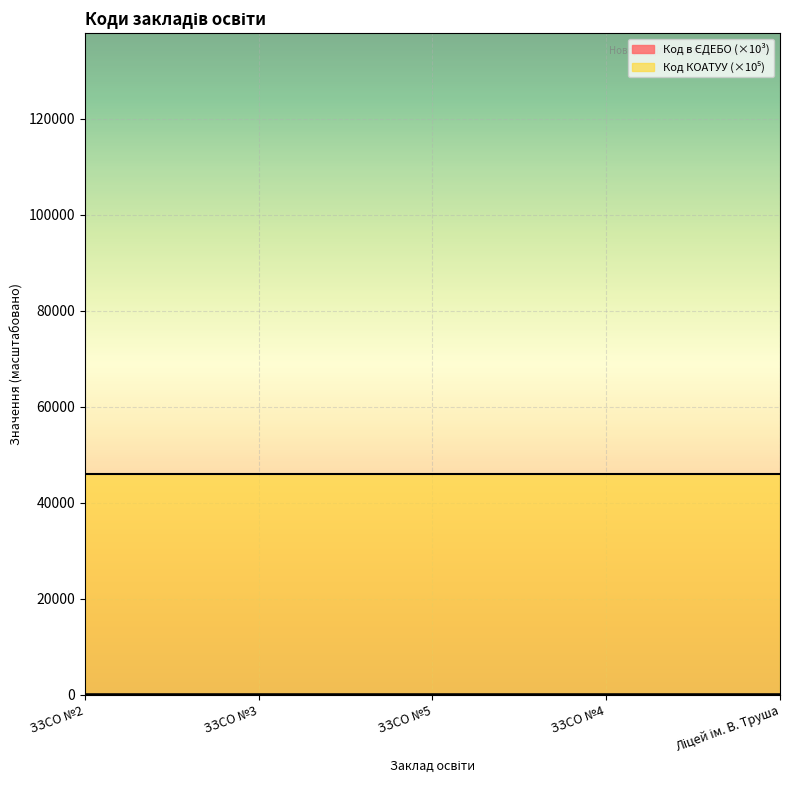

True or false: the data has more than 2 interior local peaks.

False